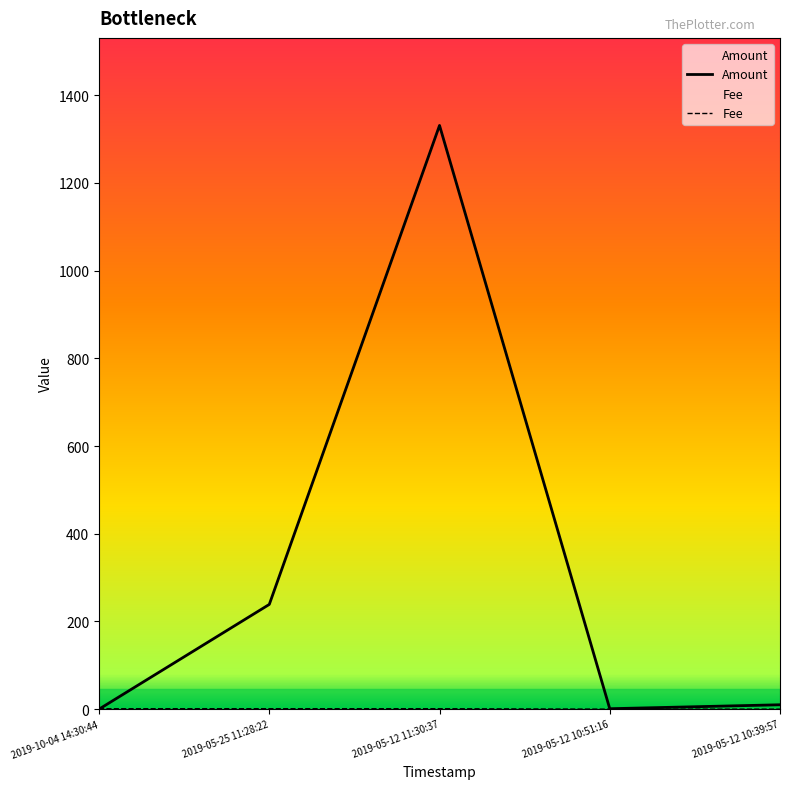

After their last crossing, which series has the higher values: Amount or Fee?

Amount